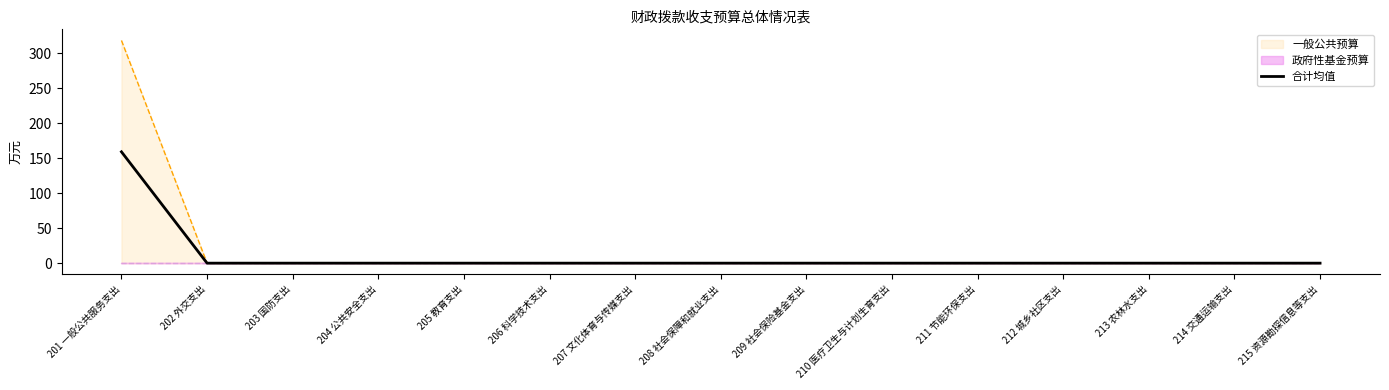

Rank the categories by value from highest to lowest.

201 一般公共服务支出, 202 外交支出, 203 国防支出, 204 公共安全支出, 205 教育支出, 206 科学技术支出, 207 文化体育与传媒支出, 208 社会保障和就业支出, 209 社会保险基金支出, 210 医疗卫生与计划生育支出, 211 节能环保支出, 212 城乡社区支出, 213 农林水支出, 214 交通运输支出, 215 资源勘探信息等支出